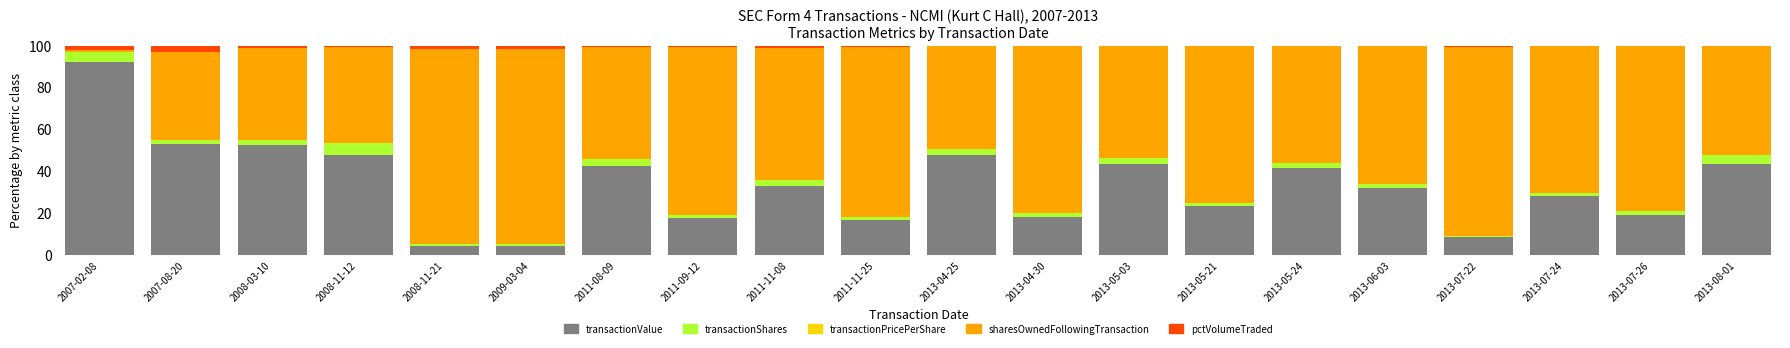

Which category has the highest value in the transactionValue series?

2007-02-08